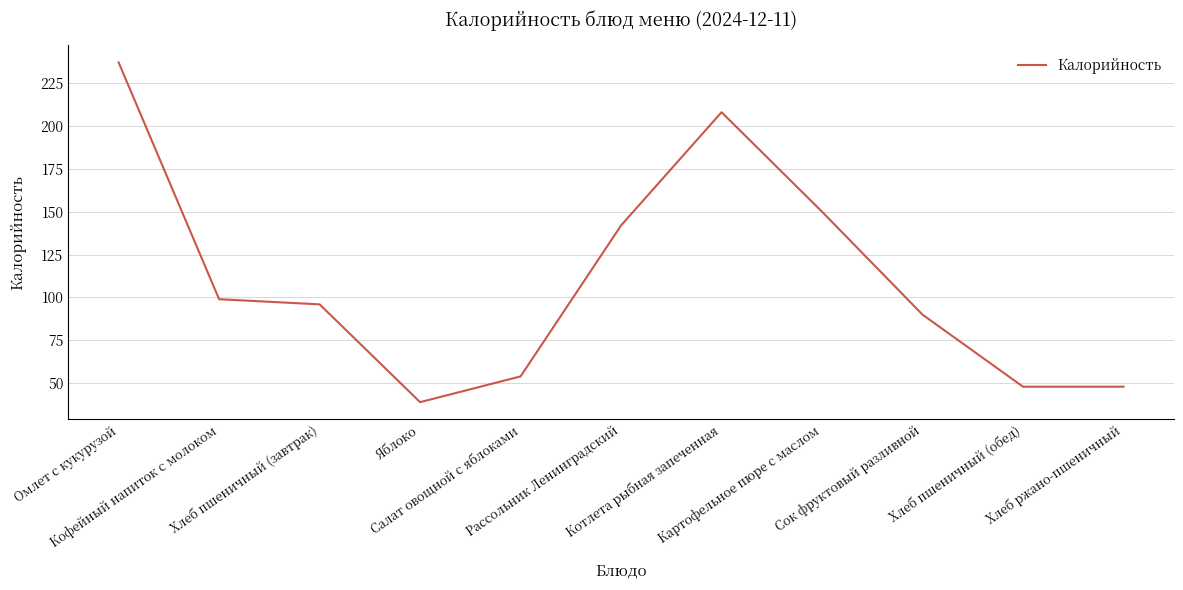

At which label does the data first exceed 96?

Омлет с кукурузой